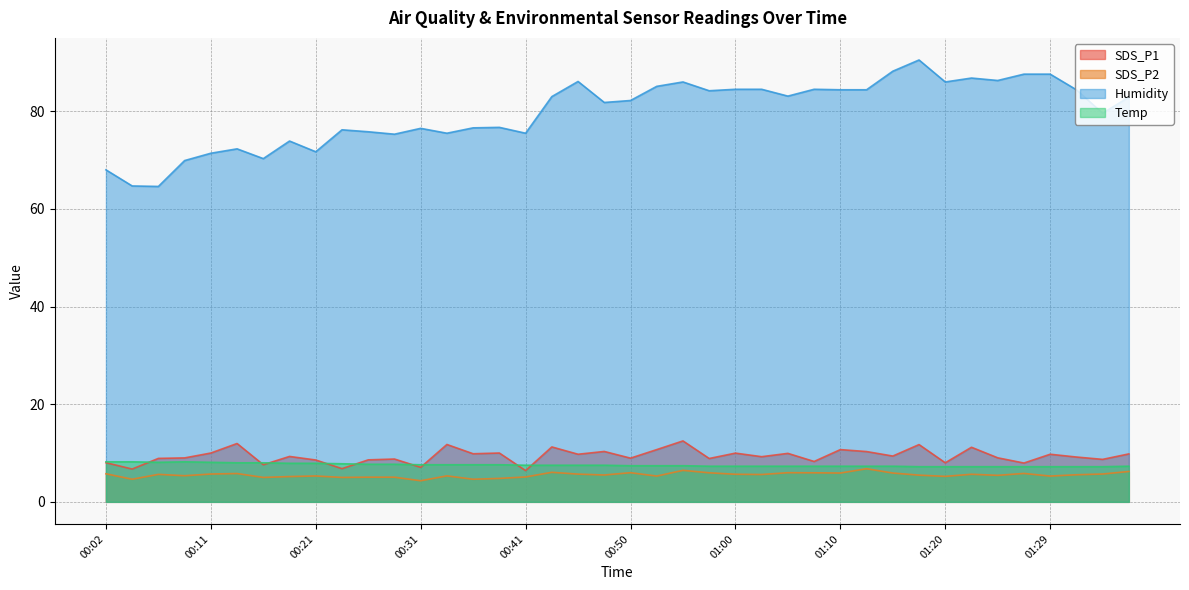

How many lines are shown in the chart?

4